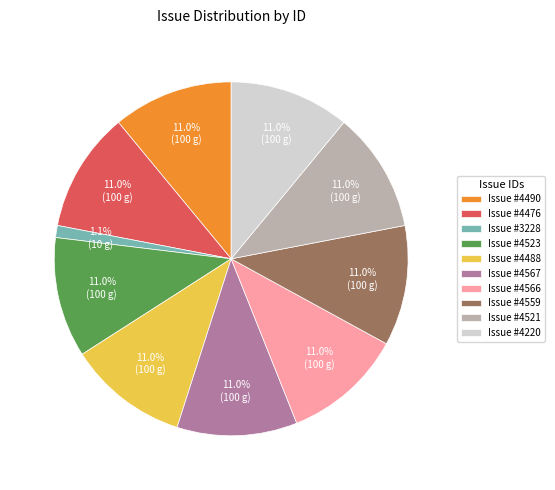

Which slice is the smallest?

Issue #3228